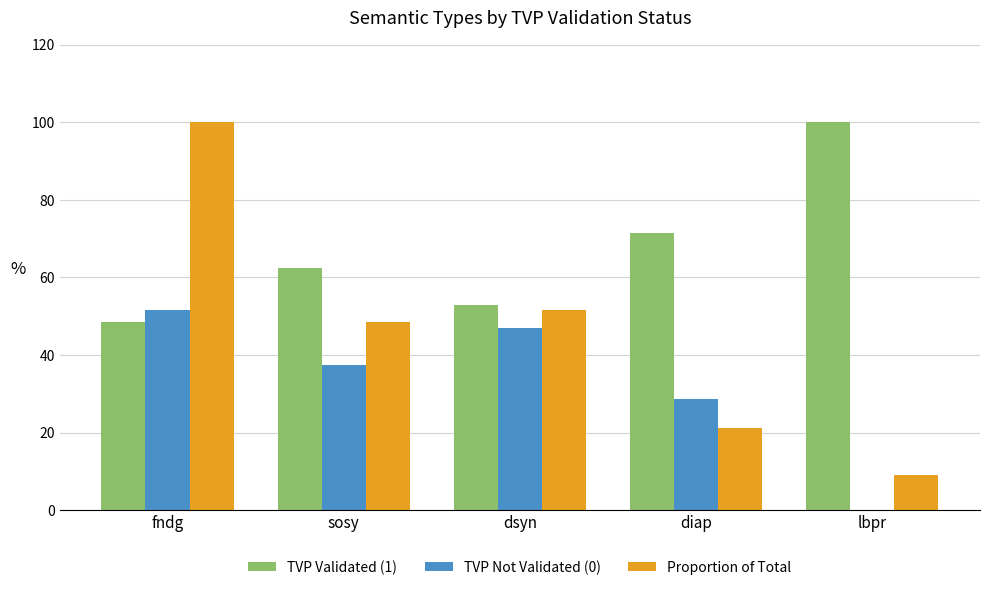

At which category is the sum across all series the highest?

fndg